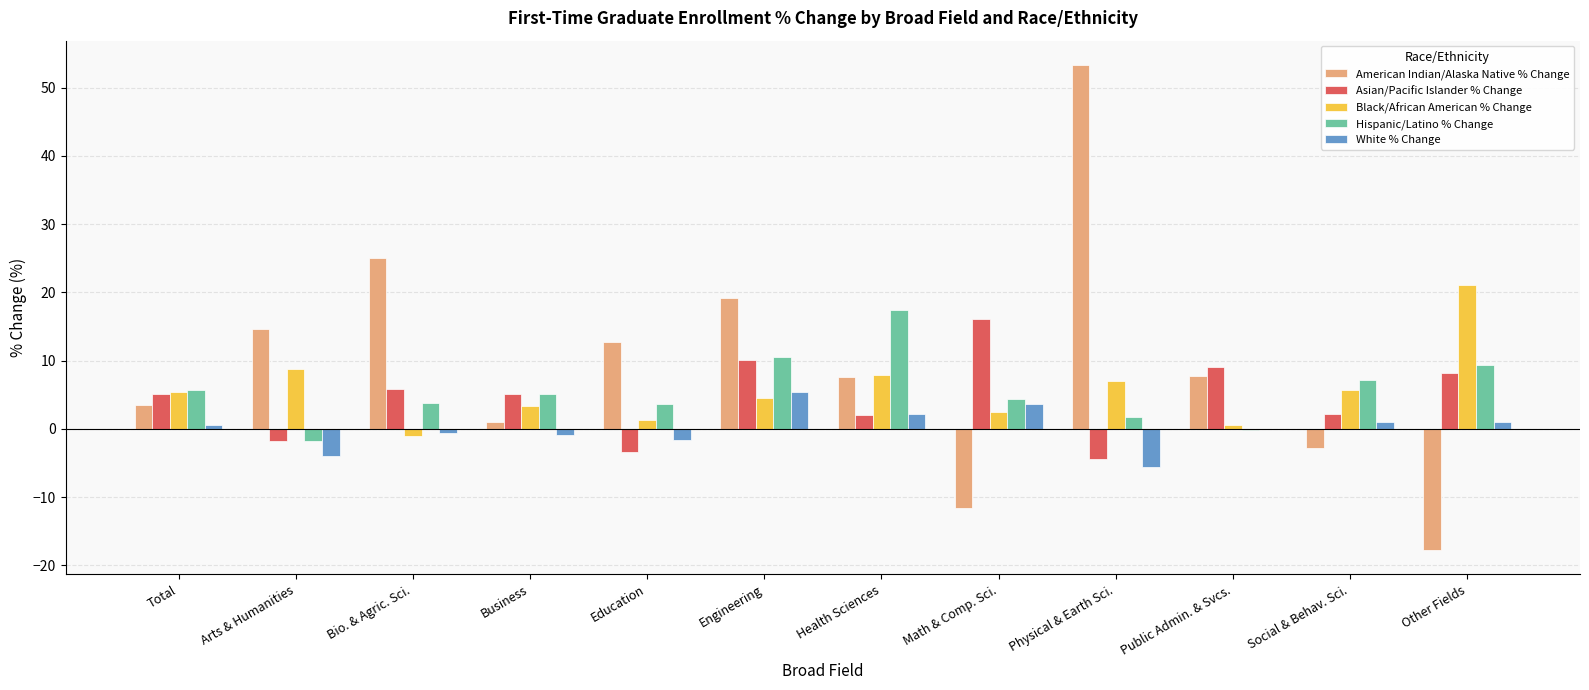

Between Physical & Earth Sci. and Other Fields, which series saw the biggest shift?

American Indian/Alaska Native % Change